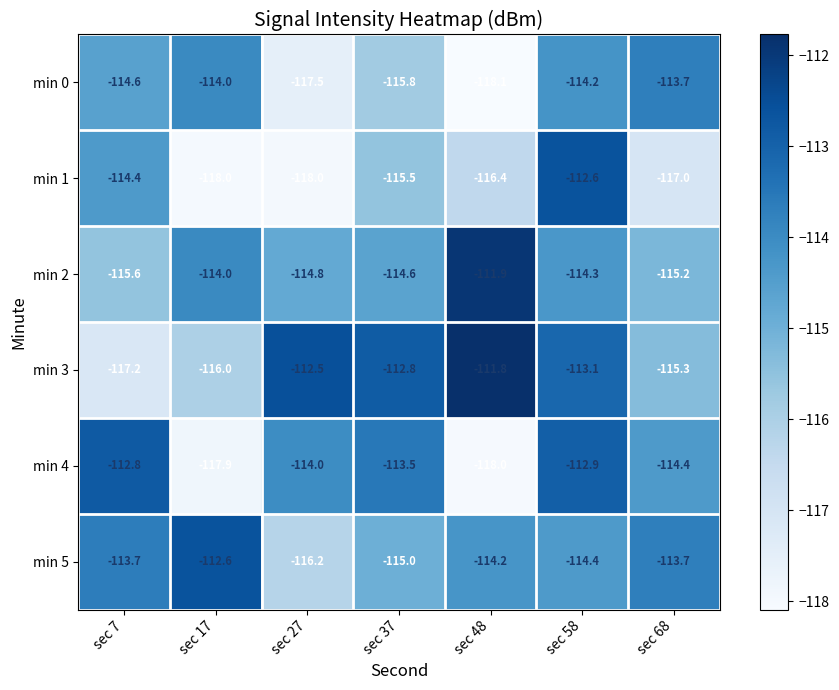

What is the total value across all series at sec 37?

-687.2